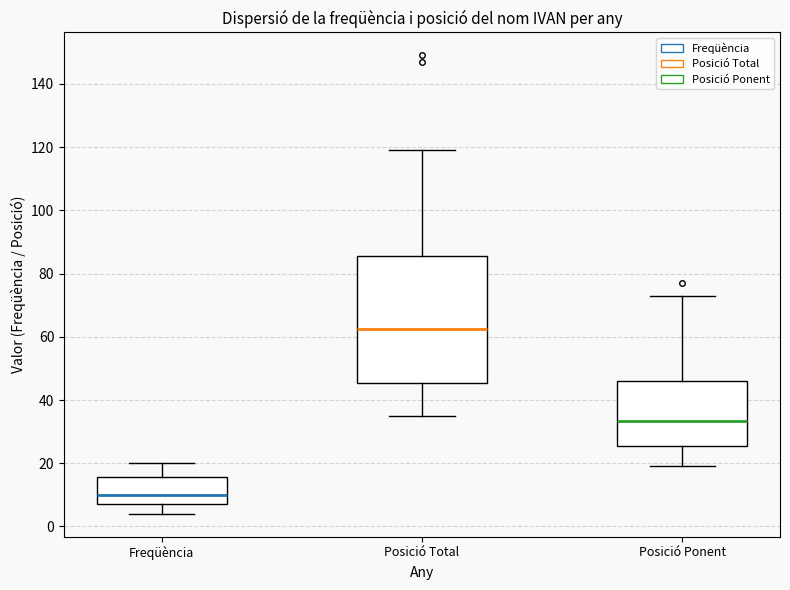

Reading left to right, transcribe this box plot: for each box, give where its median line is, the range the box spans, and where its two whiskers end, as read against the y-axis. The values are not printed on the chart, so give them approximately, as read against the axis.

Freqüència: median 10, box 8 to 16, whiskers 4 to 20
Posició Total: median 62, box 46 to 86, whiskers 36 to 120
Posició Ponent: median 34, box 26 to 46, whiskers 20 to 74